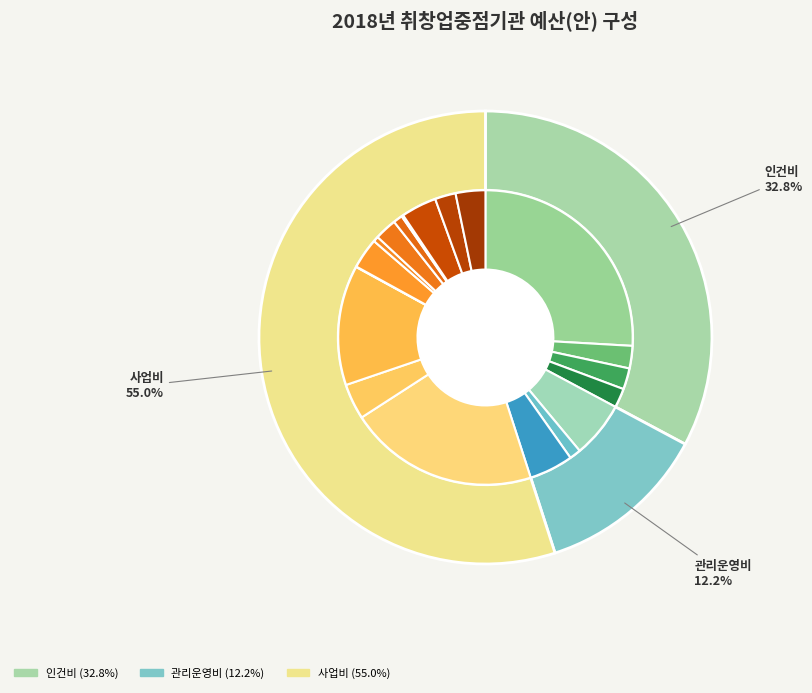

The 인건비 slice represents 22% of the pie. True or false?

False